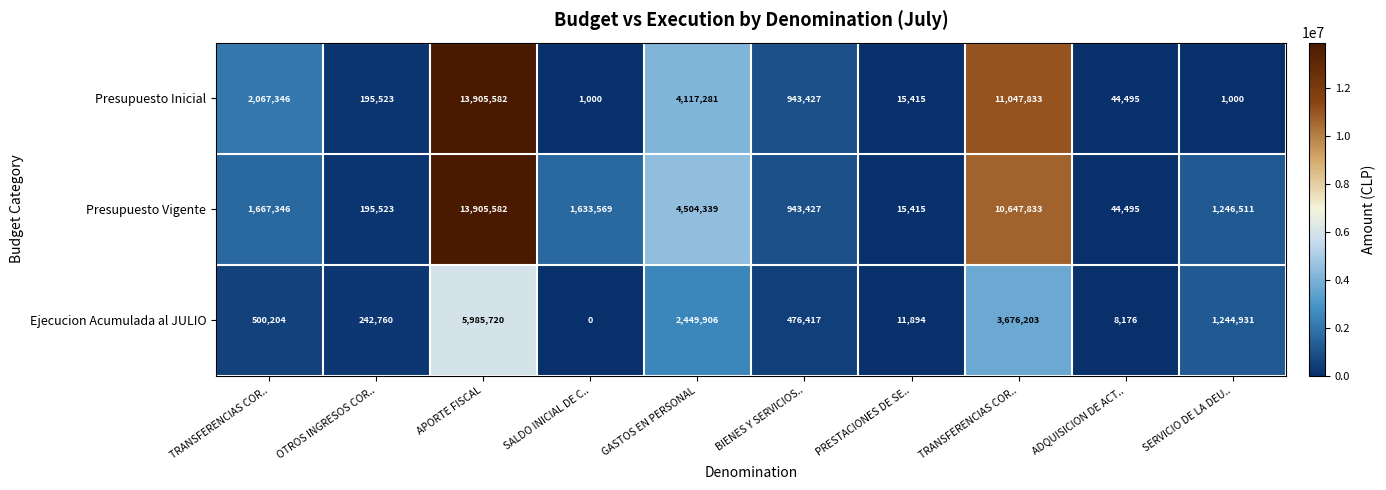

How many distinct data groups are displayed?

3